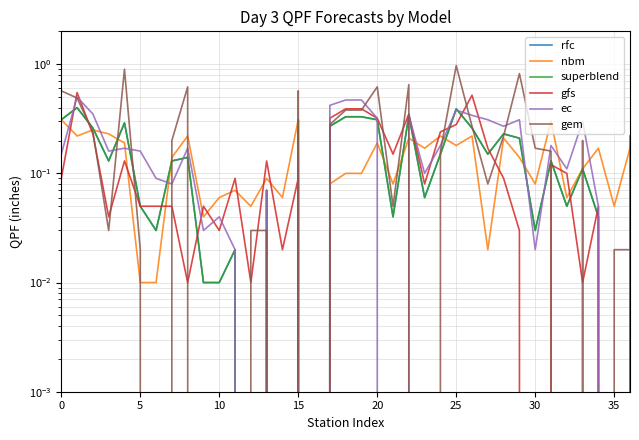

After their last crossing, which series has the higher values: gfs or gem?

gfs